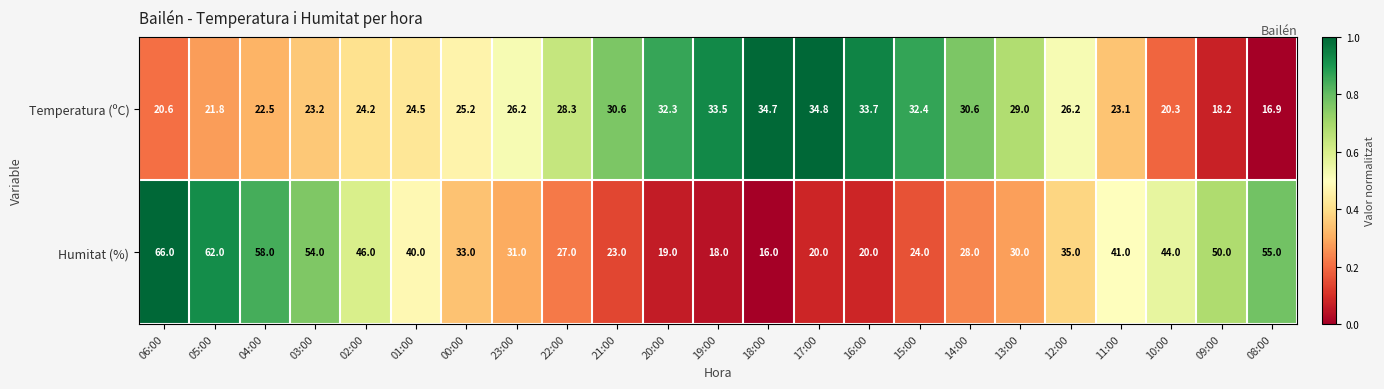

What is the difference between the second highest and minimum values in the Humitat (%) series?

46.0